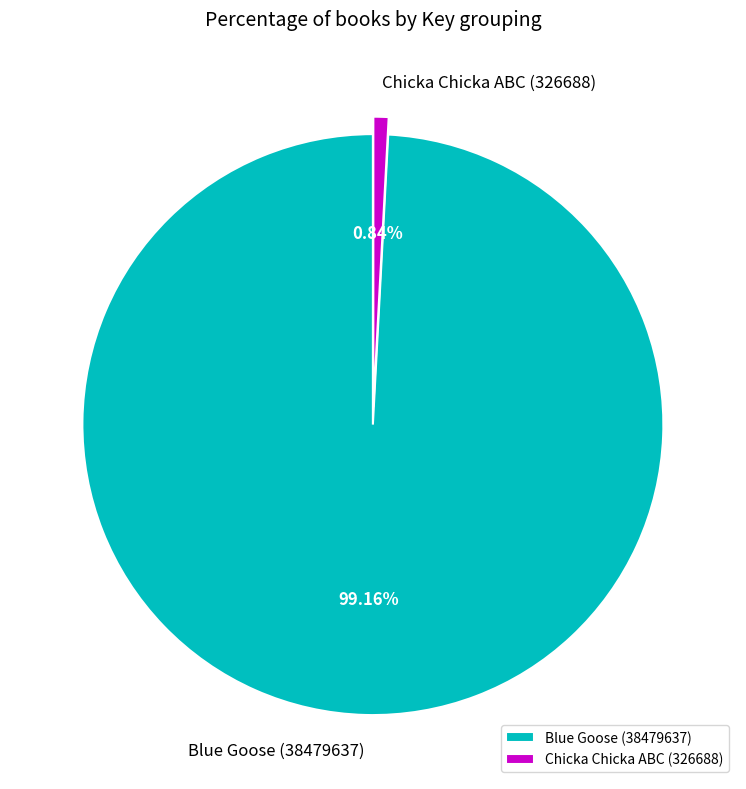

What is the majority slice?

Blue Goose (38479637)